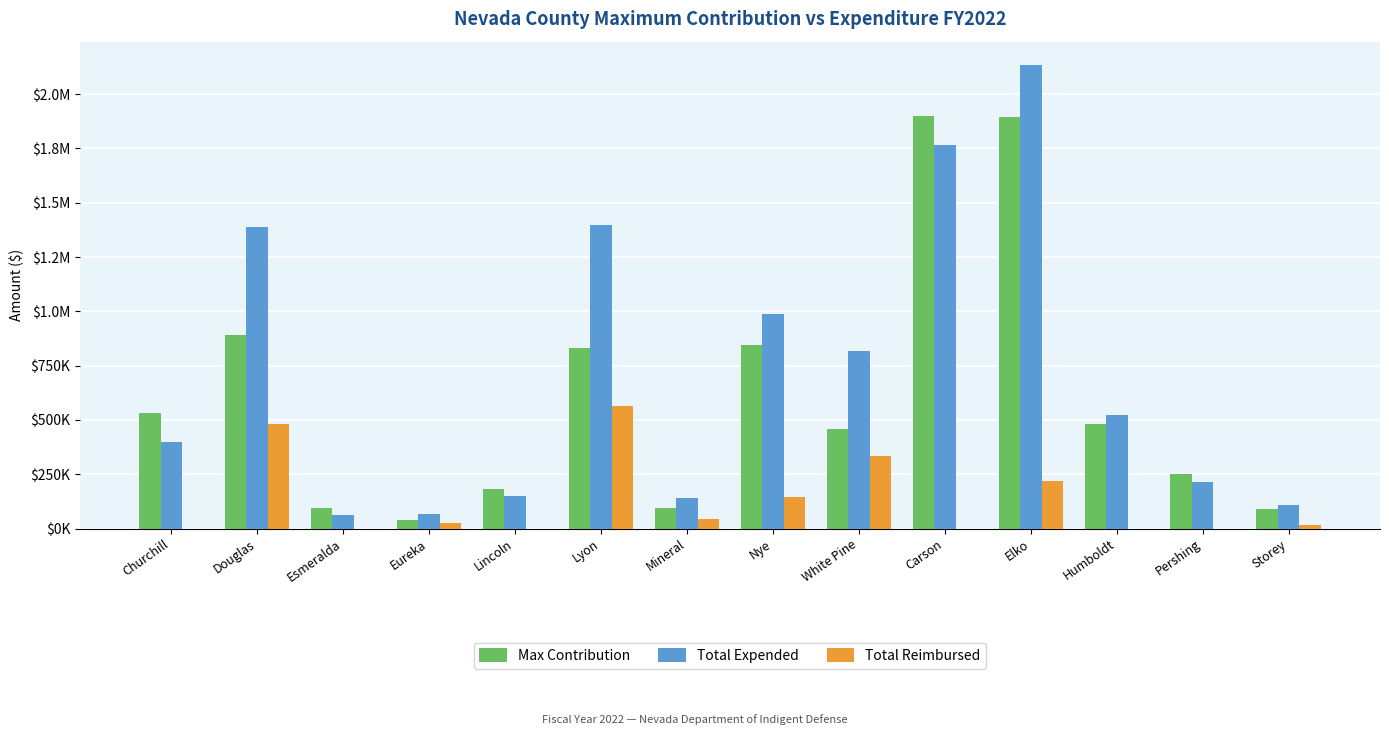

Read the Total Expended value at Lincoln.

149996.8